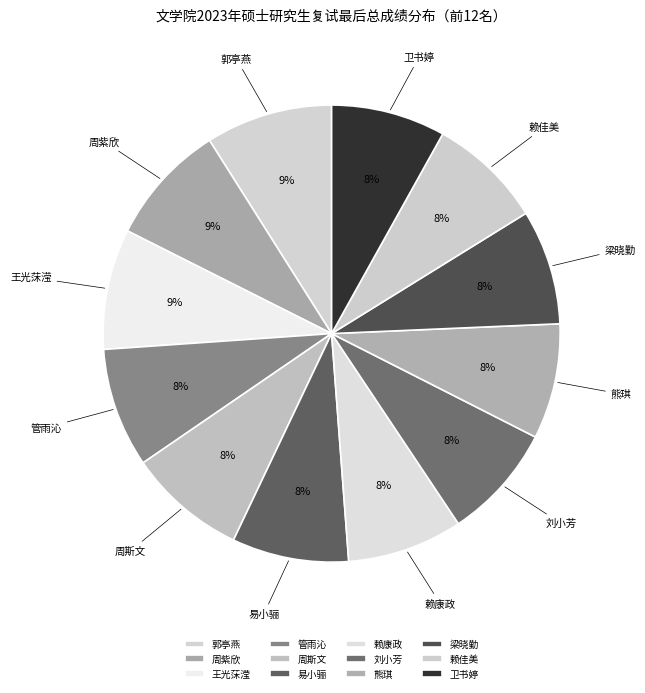

How many slices are in this pie chart?

12